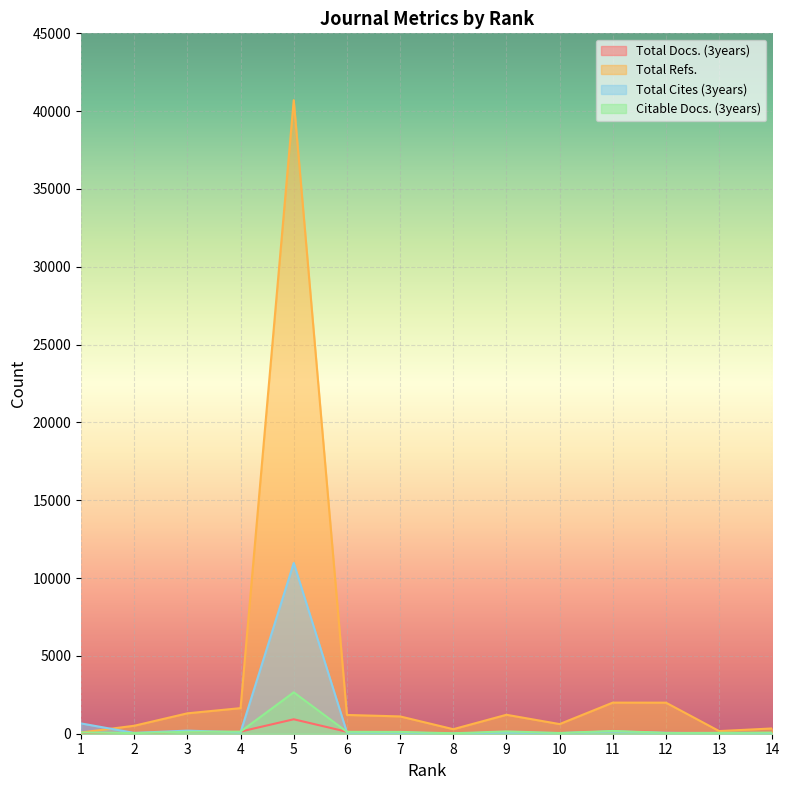

What is the maximum value shown in the chart?

40707